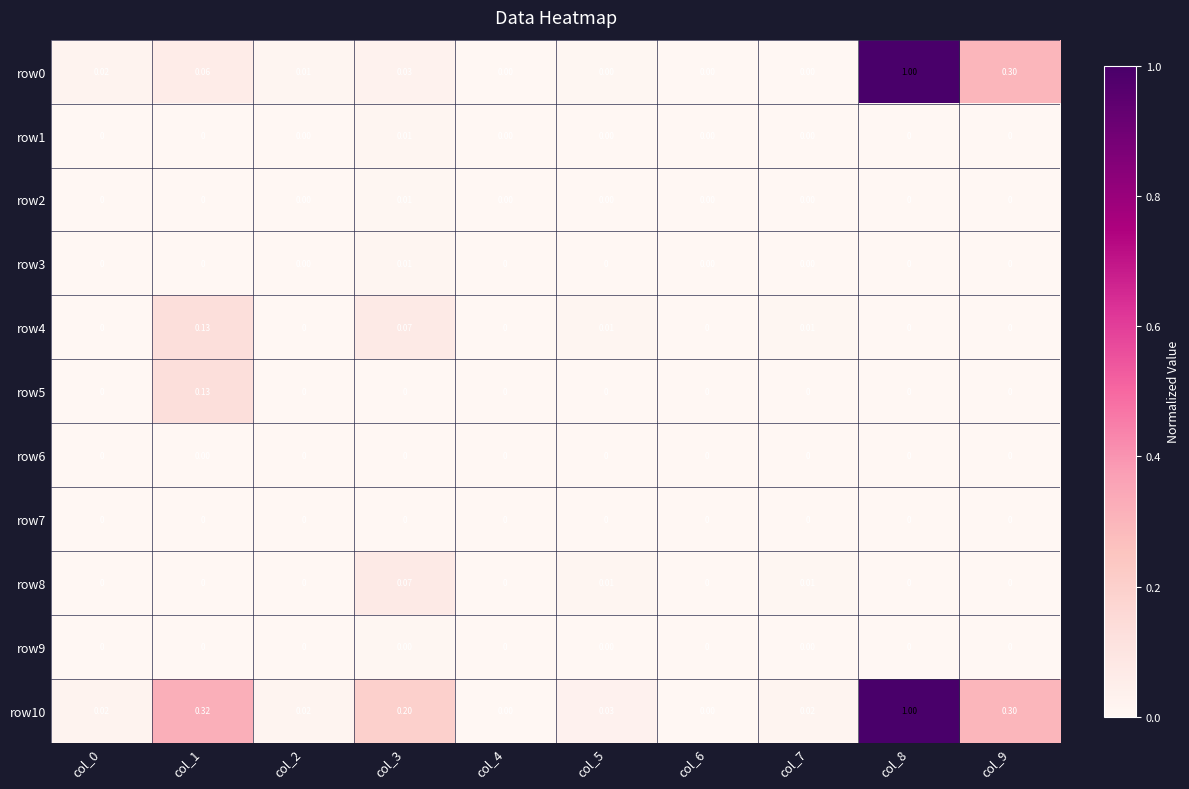

At how many categories does at least one series exceed 0?

10